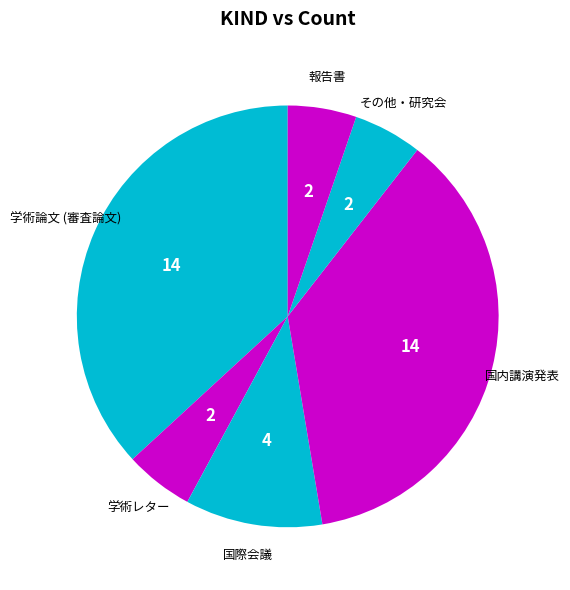

What is the smallest slice in the pie chart?

学術レター